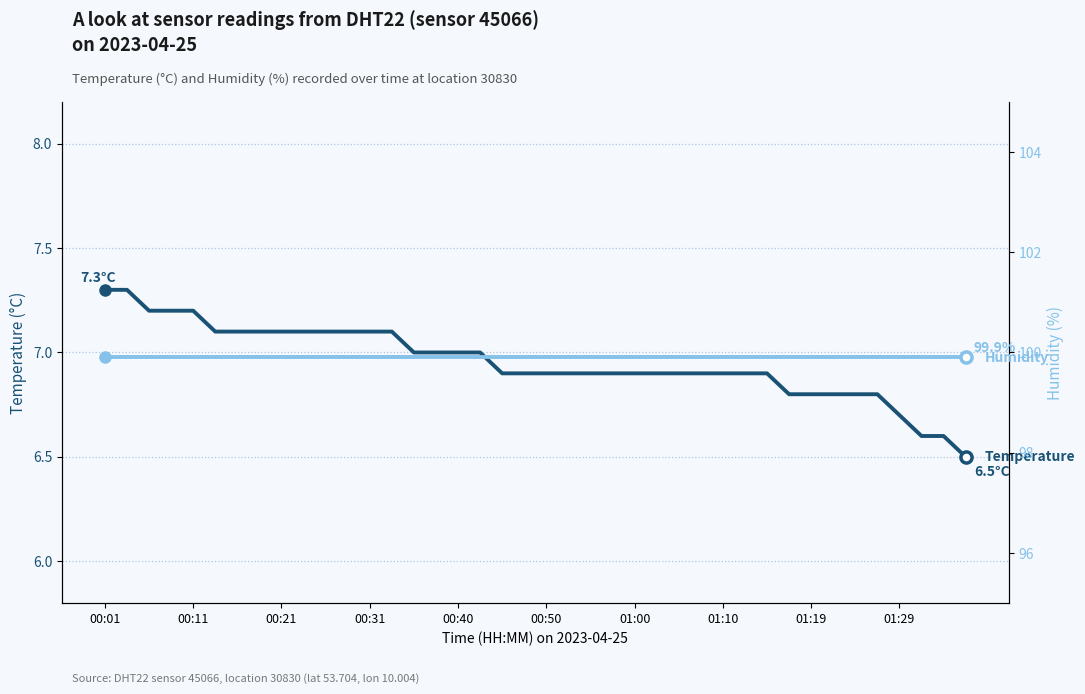

Count the number of categories in the chart.

40